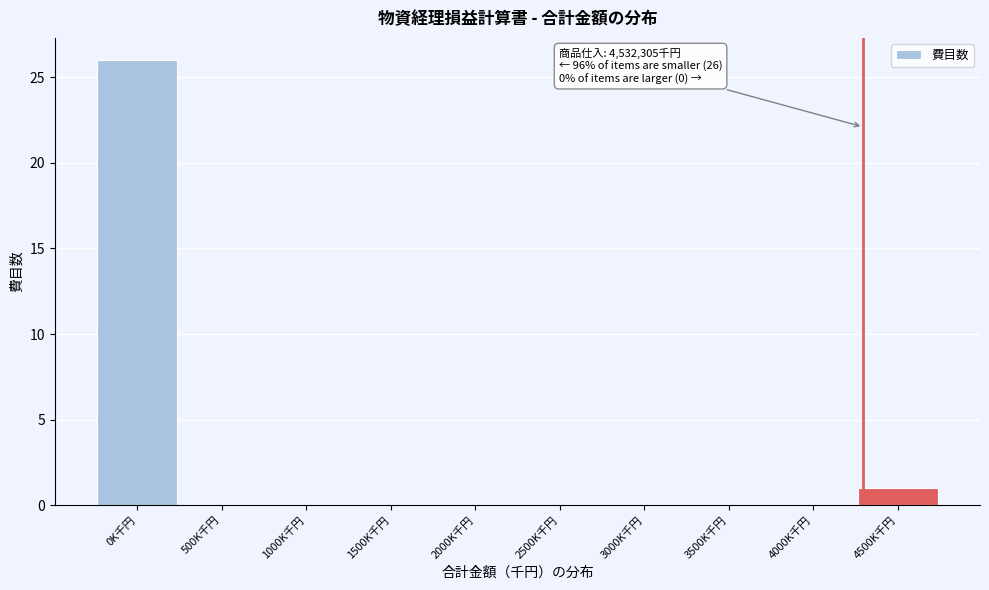

Reading left to right, transcribe all the data shown in this chart.

0K千円=26	500K千円=0	1000K千円=0	1500K千円=0	2000K千円=0	2500K千円=0	3000K千円=0	3500K千円=0	4000K千円=0	4500K千円=1